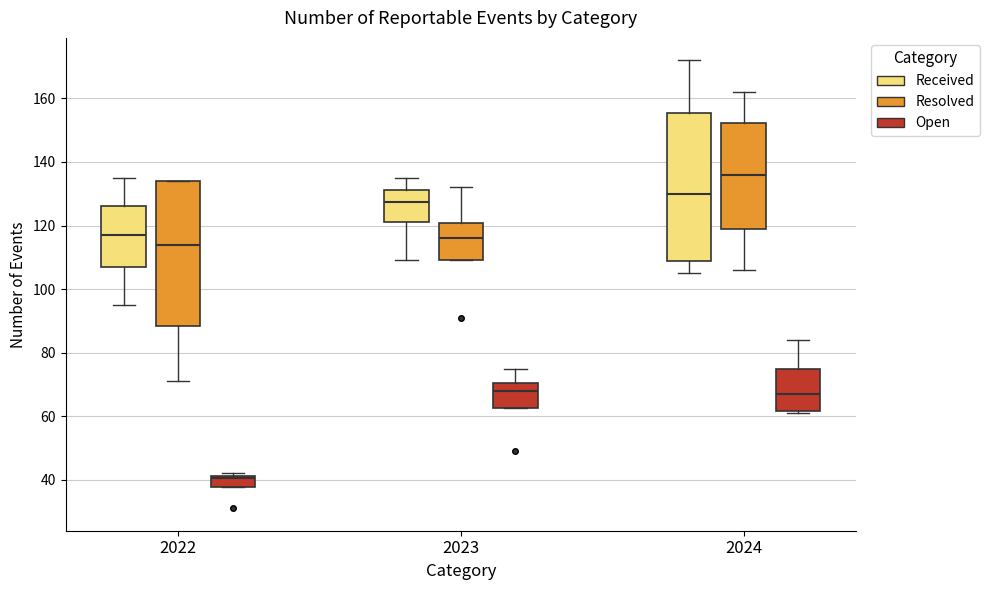

Reading left to right, read every box against the y-axis: the position of its median line, the range the box covers, and the ends of its whiskers. The values are not printed on the chart, so give them approximately, as read against the axis.

2022 (Received): median 118, box 108 to 126, whiskers 96 to 136
2022 (Resolved): median 114, box 88 to 134, whiskers 72 to 134
2022 (Open): median 40, box 38 to 42, whiskers 38 to 42 (just above the box's upper edge)
2023 (Received): median 128, box 122 to 132, whiskers 110 to 136
2023 (Resolved): median 116, box 110 to 120, whiskers 110 to 132
2023 (Open): median 68, box 62 to 70, whiskers 62 to 76
2024 (Received): median 130, box 108 to 156, whiskers 106 to 172
2024 (Resolved): median 136, box 118 to 152, whiskers 106 to 162
2024 (Open): median 68, box 62 to 76, whiskers 62 (just below the box's lower edge) to 84